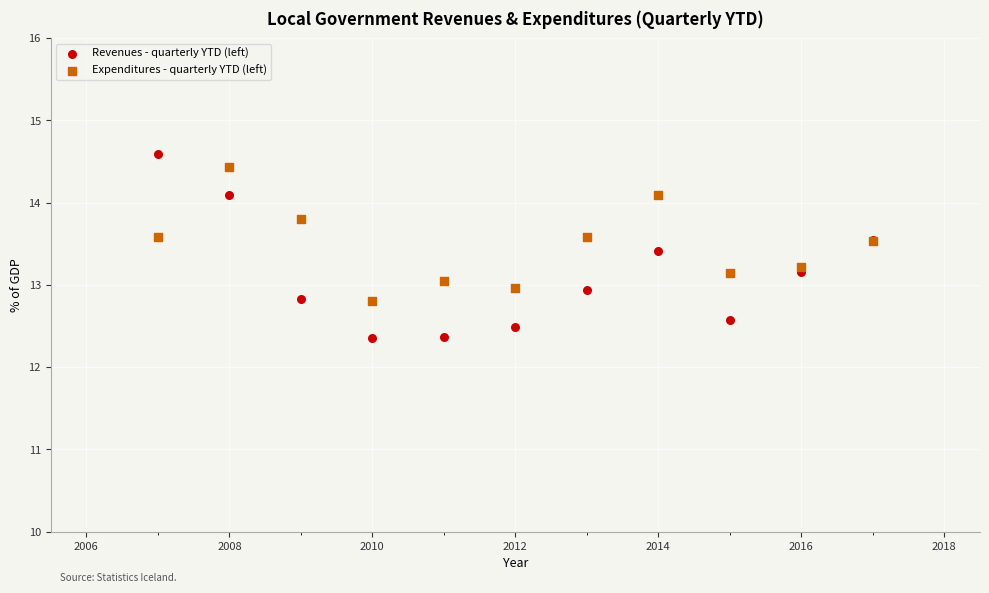

What are all the series names shown in the legend?

Revenues - quarterly YTD (left), Expenditures - quarterly YTD (left)